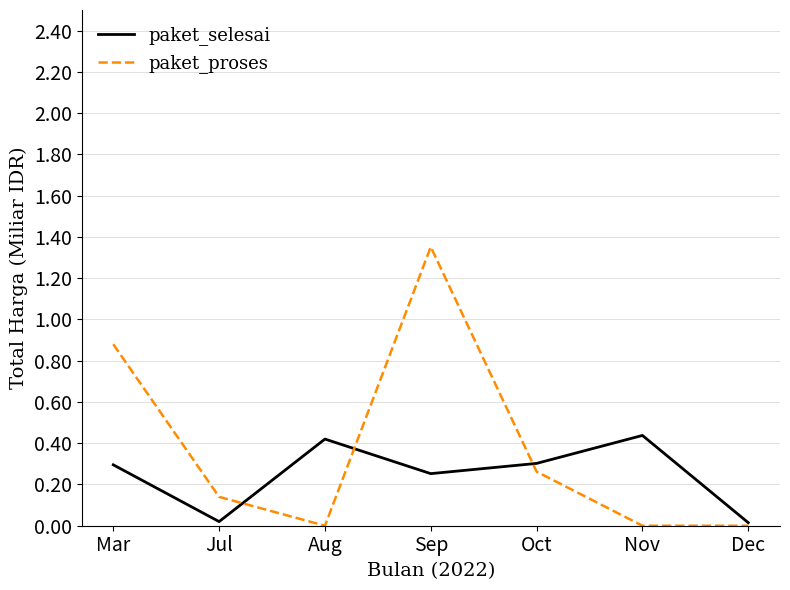

Count the number of categories in the chart.

7